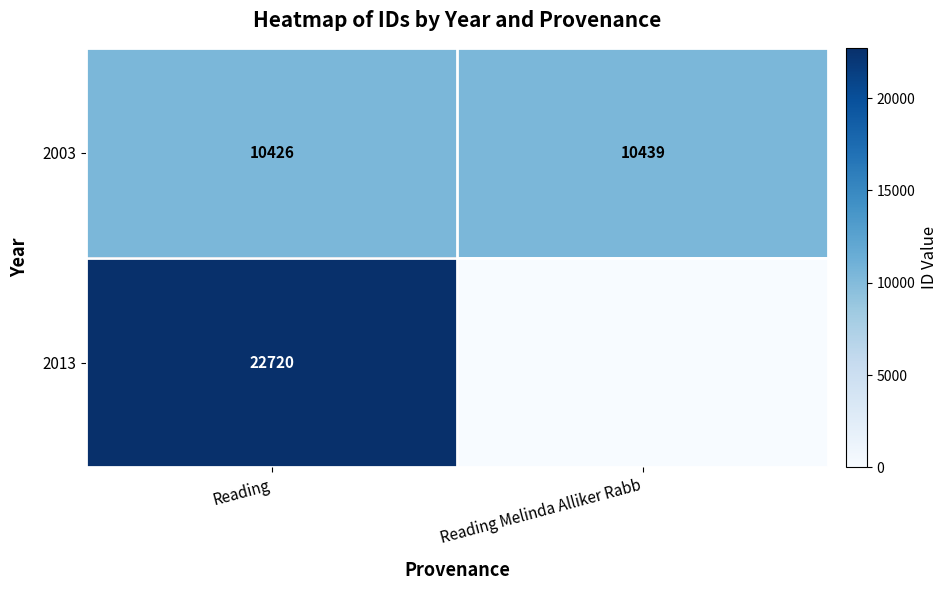

What value does the 2003 series have at Reading?

10426